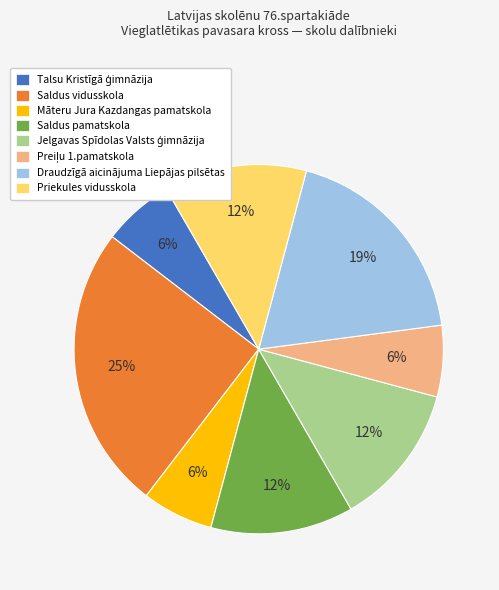

Which category has the biggest portion of the pie?

Saldus vidusskola